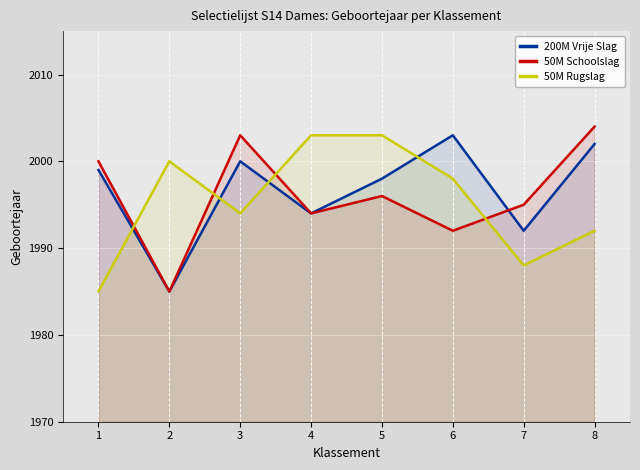

True or false: 200M Vrije Slag and 50M Rugslag intersect in this chart.

True